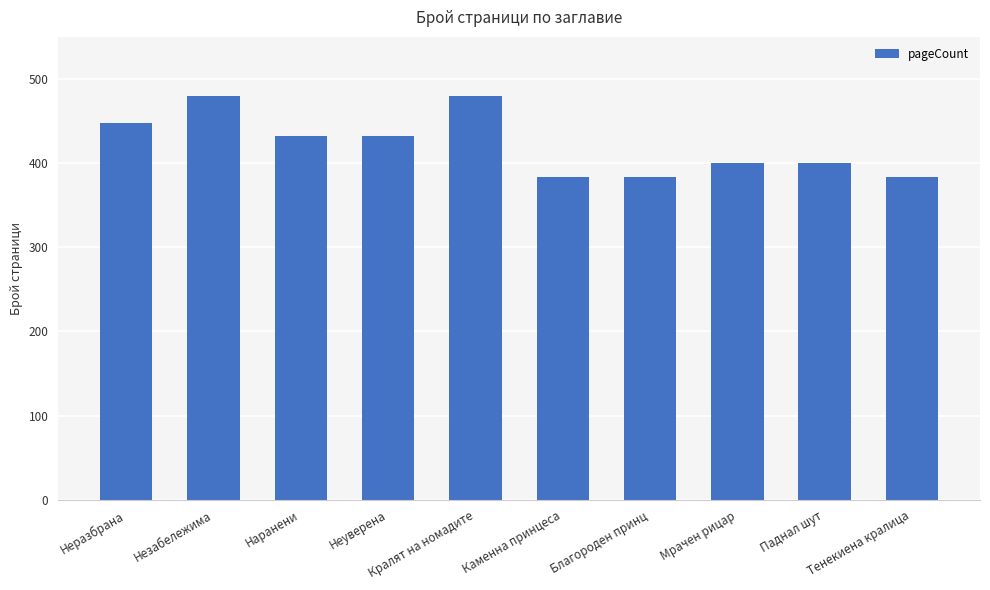

Does the chart contain any negative values?

No